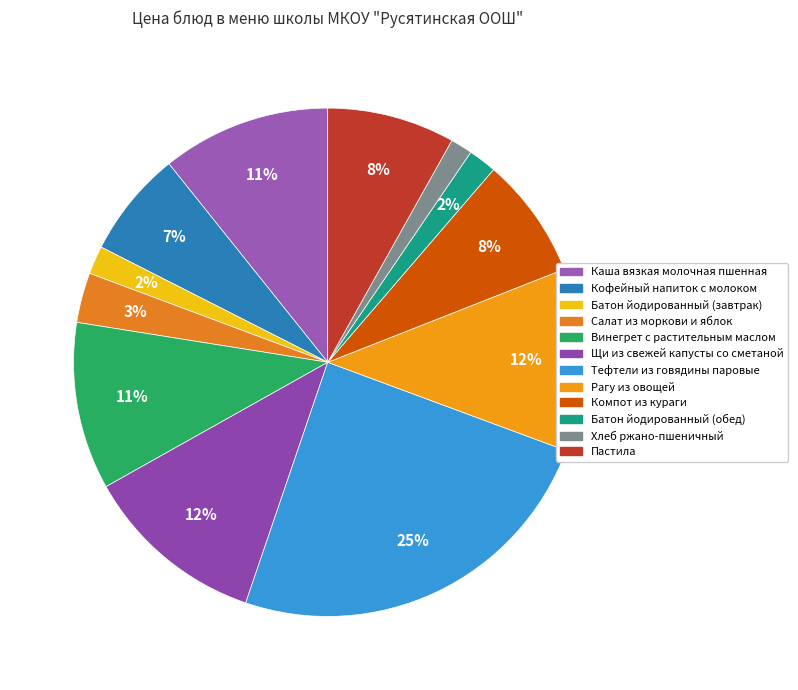

The Кофейный напиток с молоком slice represents 1% of the pie. True or false?

False